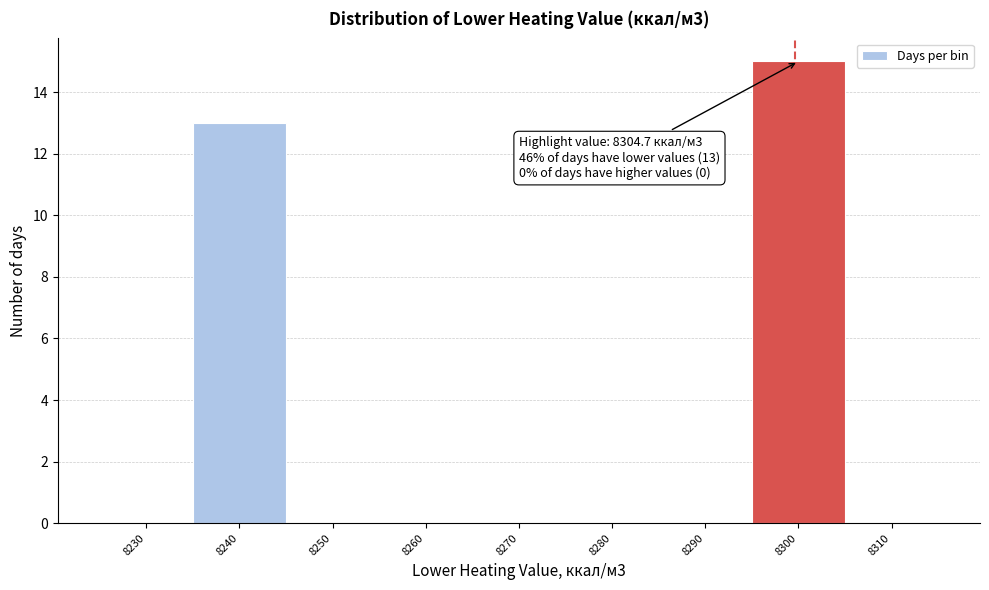

Reading left to right, what are all the values shown in this chart?

8230=0	8240=13	8250=0	8260=0	8270=0	8280=0	8290=0	8300=15	8310=0